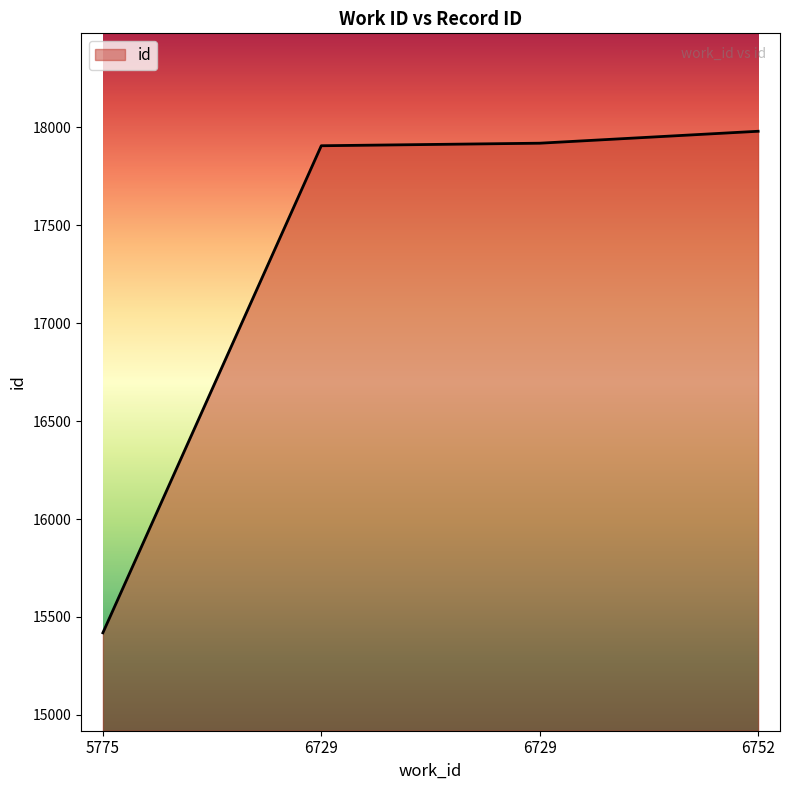

Reading right to left, list all the values displayed in this chart.

17980	17919	17906	15419